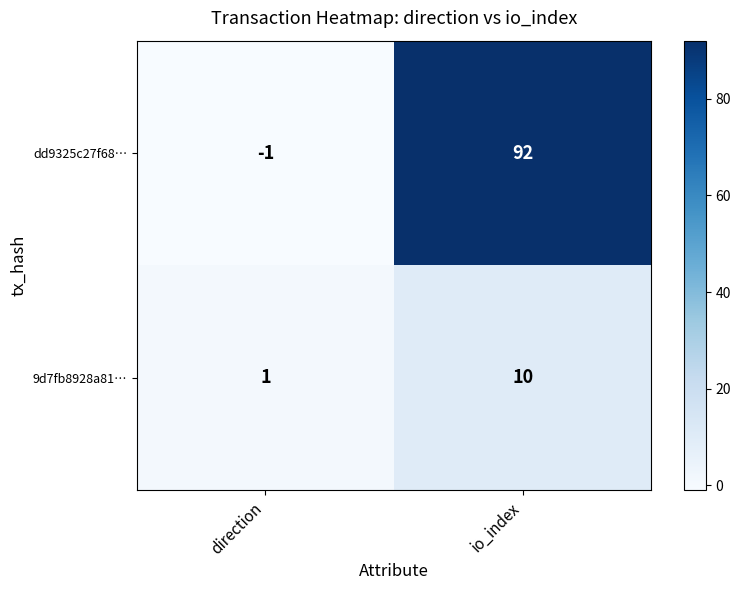

Which label corresponds to the largest value in the chart?

io_index